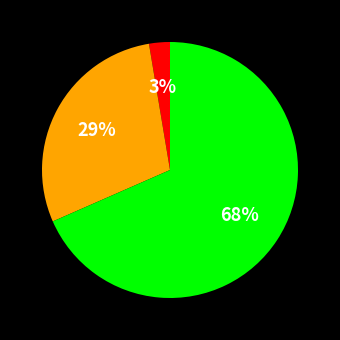

Is there any slice that represents more than half of the pie?

Yes